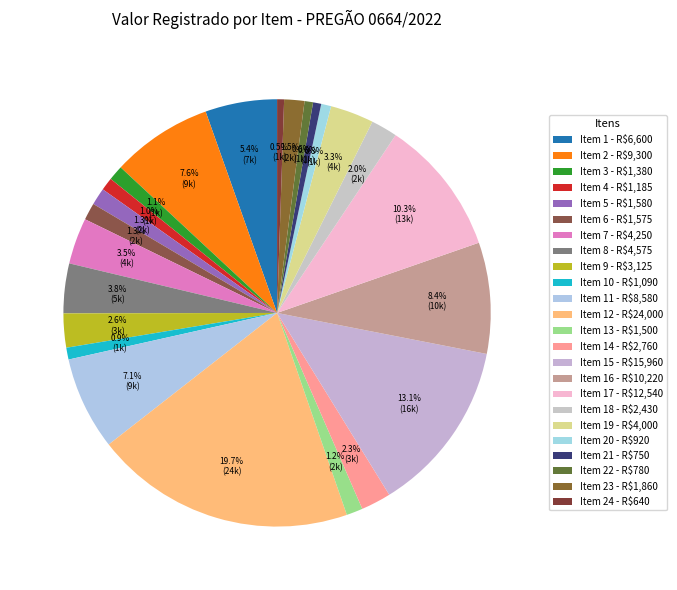

How many slices are in this pie chart?

24